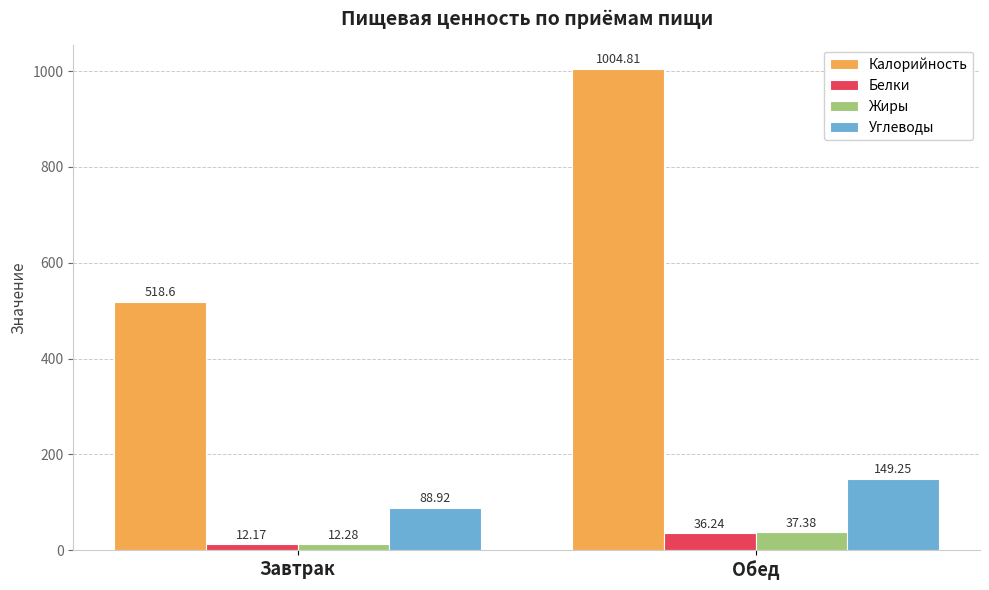

What are all the series names shown in the legend?

Калорийность, Белки, Жиры, Углеводы